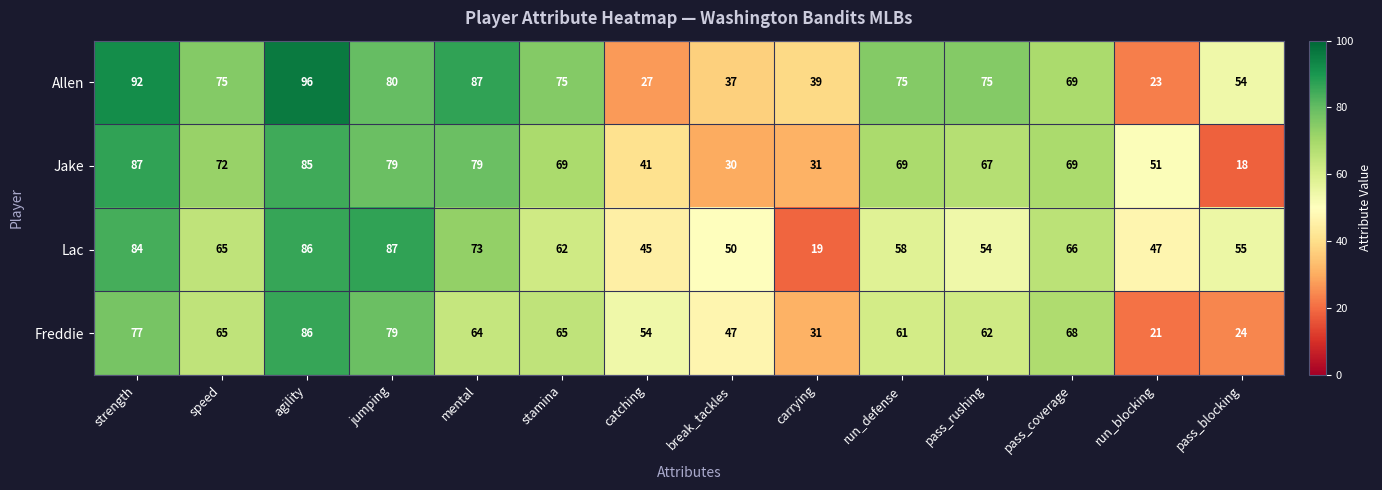

True or false: Lac has a value of 88 at stamina.

False